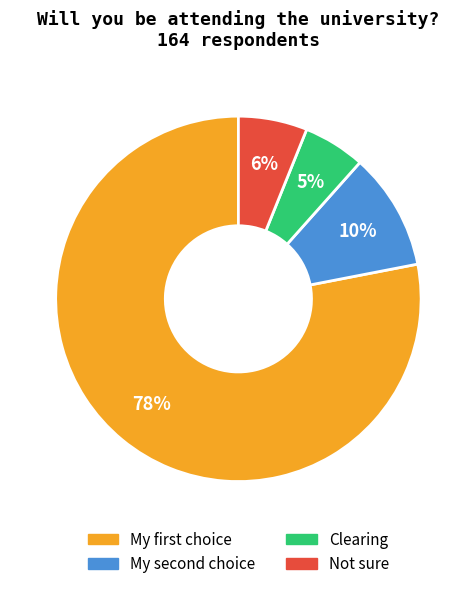

How many segments does this pie chart have?

4